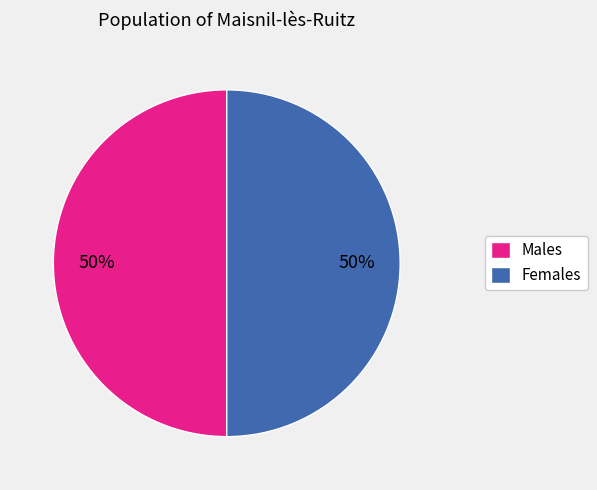

Is it true that Females is 37% of the pie?

False